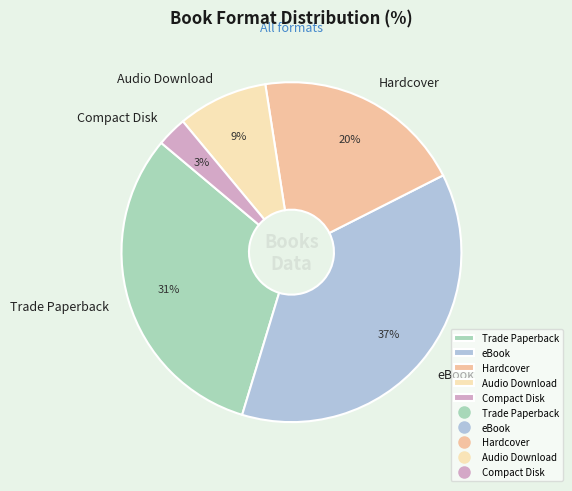

The Trade Paperback slice represents 31% of the pie. True or false?

True